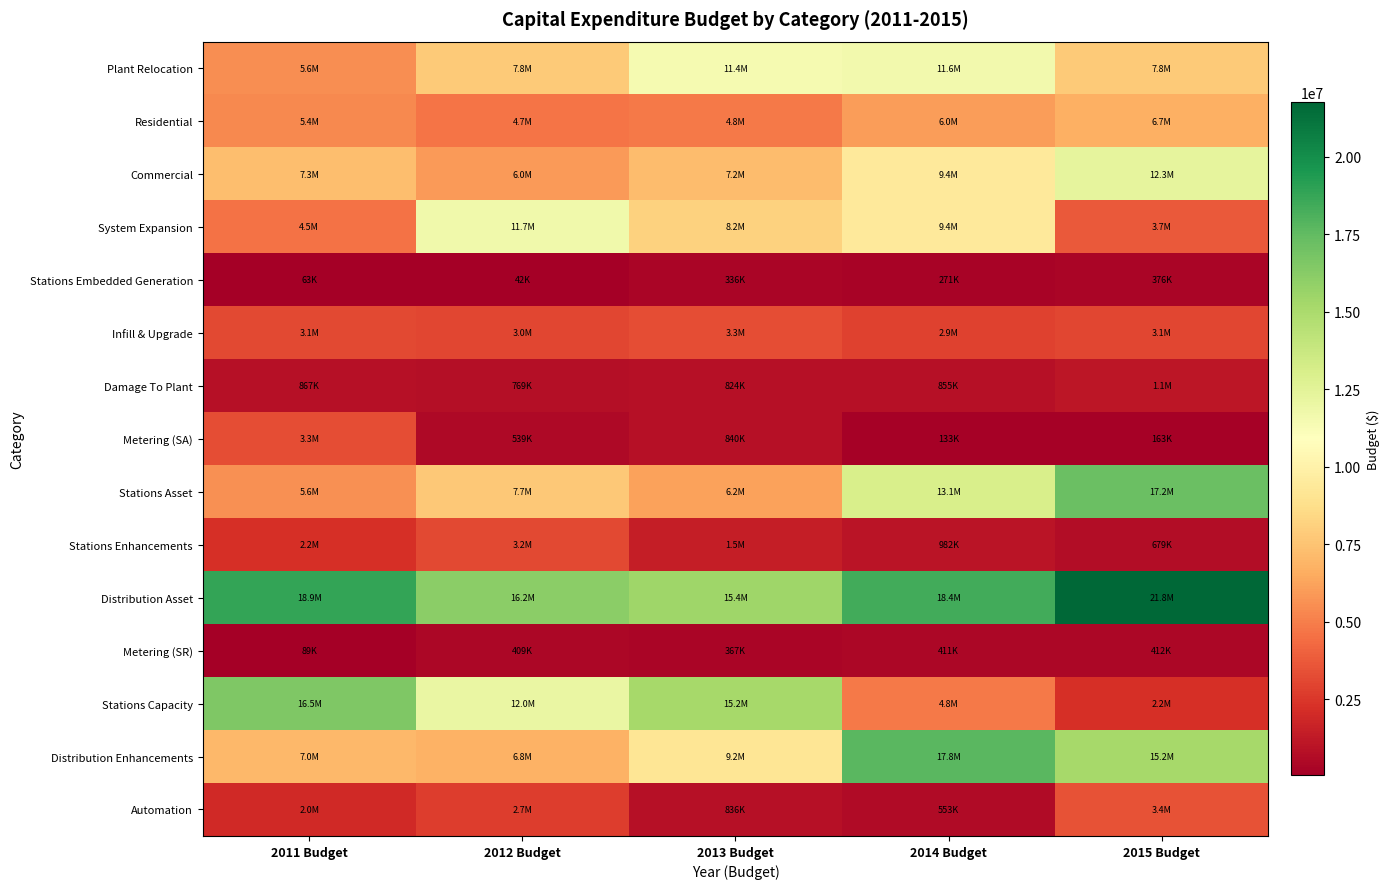

What is the maximum value shown in the chart?

21756411.0